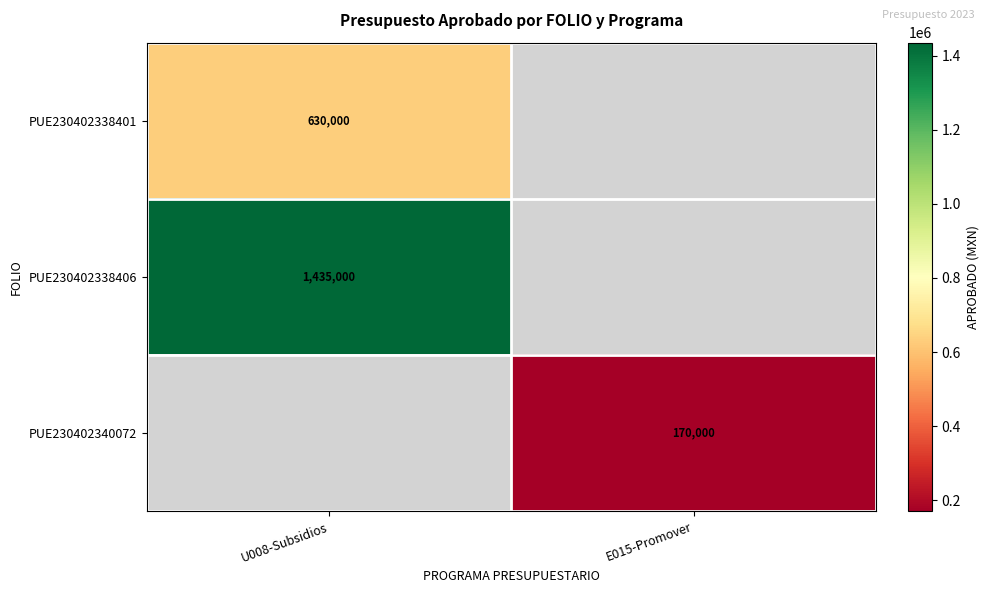

What is the maximum value shown in the chart?

1435000.0